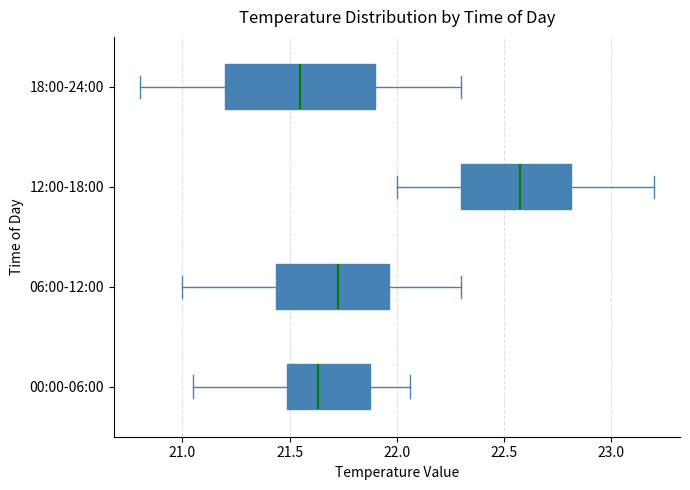

Where does the left whisker of the box for 18:00-24:00 end on the x-axis? The values are not printed on the chart, so give them approximately, as read against the axis.

20.80